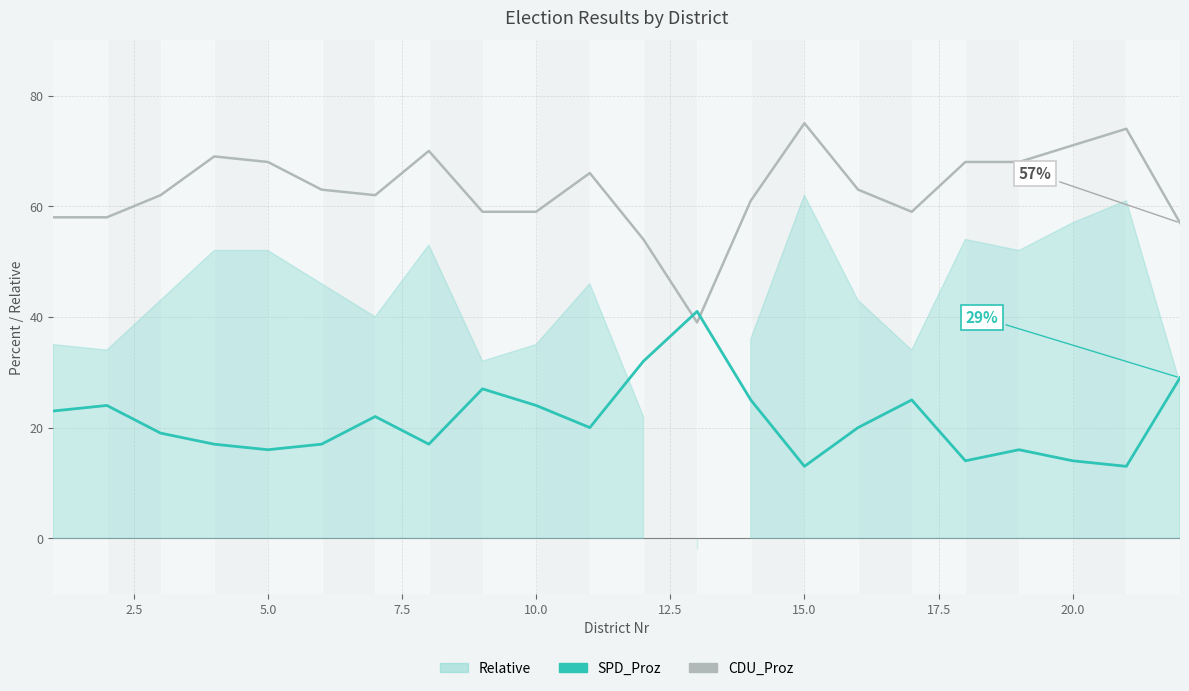

What is the value of the CDU_Proz point at the 18th from the left?

68